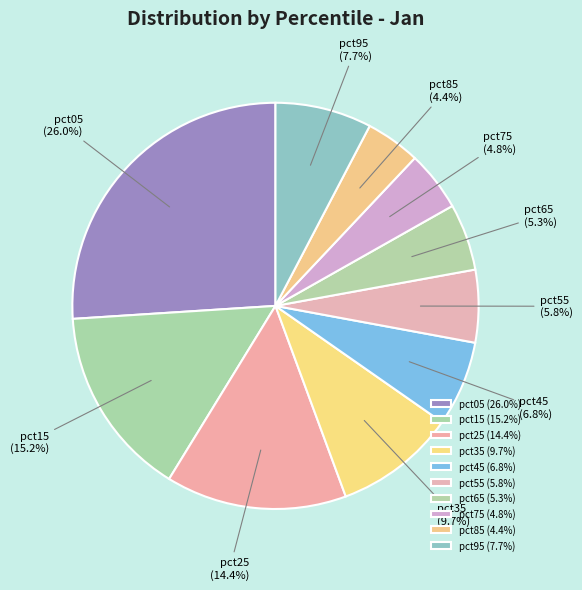

Count the number of slices in the pie.

10